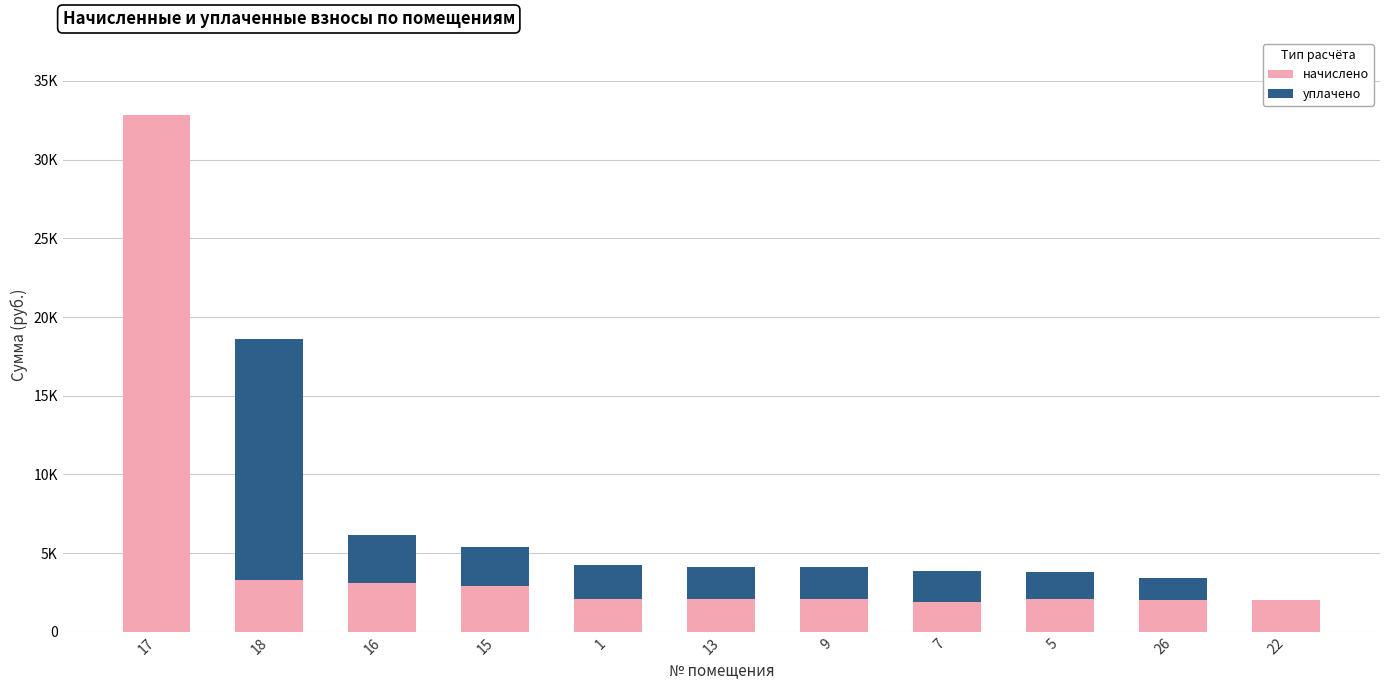

Rank the categories by уплачено value from highest to lowest.

18, 16, 15, 1, 13, 9, 7, 5, 26, 17, 22